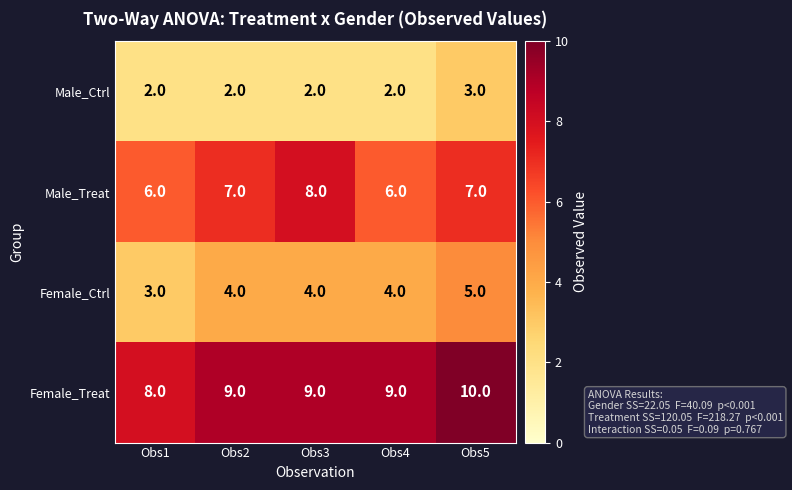

How many Male_Ctrl values are between 2 and 3?

5